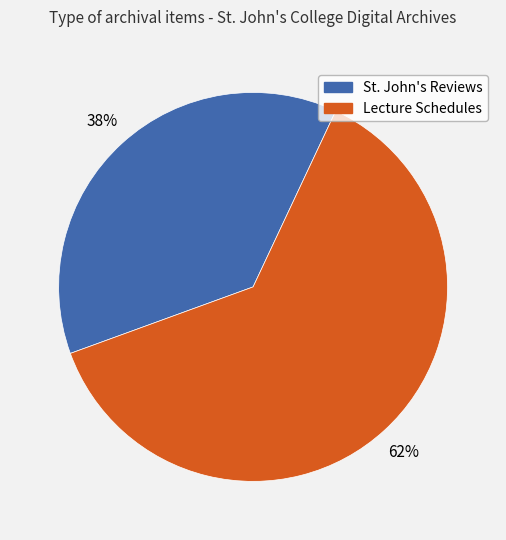

Is there a majority slice in this chart?

Yes